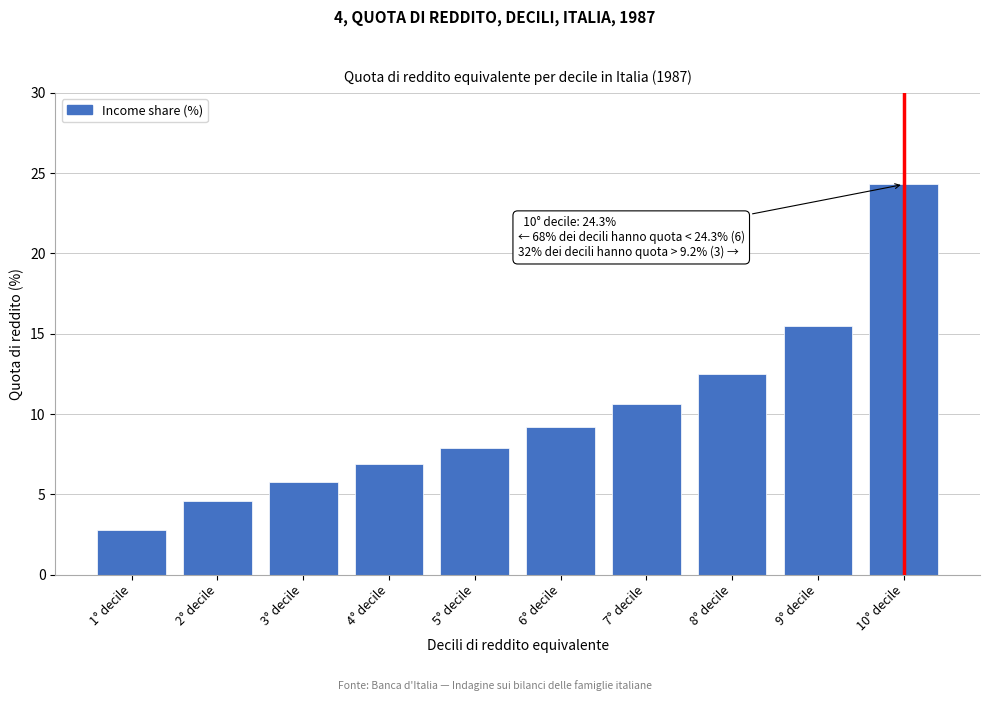

Reading right to left, extract all data points from this chart.

10° decile=24.3	9° decile=15.5	8° decile=12.5	7° decile=10.6	6° decile=9.2	5° decile=7.9	4° decile=6.9	3° decile=5.8	2° decile=4.6	1° decile=2.8